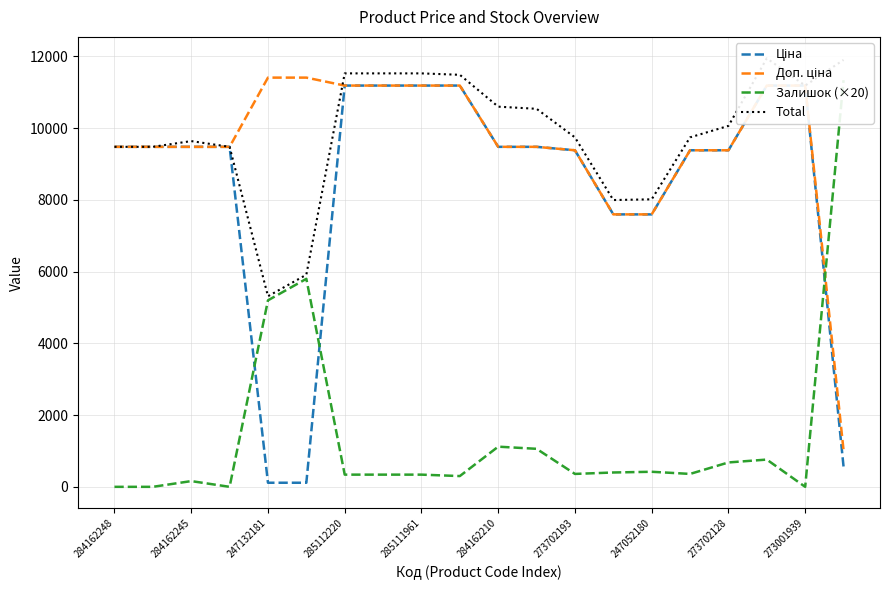

Is this an area chart (filled region under the line)?

No